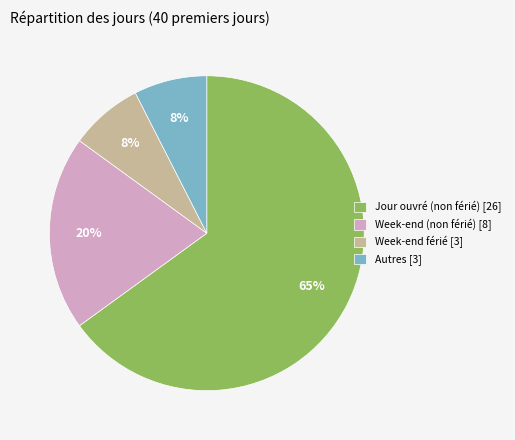

Combined, do Week-end (non férié) [8] and Autres [3] account for over 50%?

No